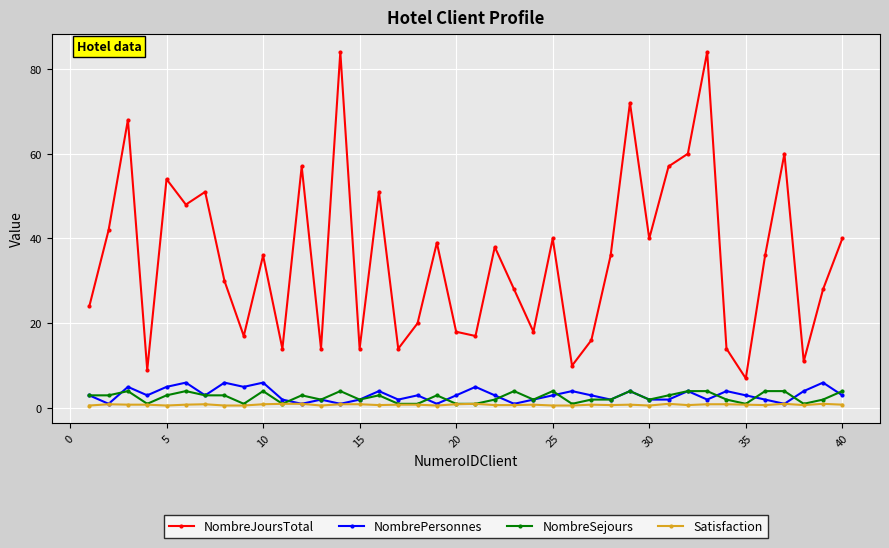

In NombreJoursTotal, how many points are lower than both neighbors (excluding endpoints)?

13